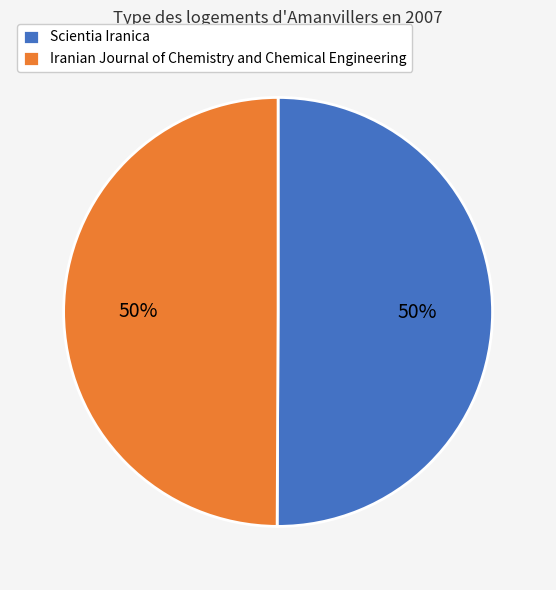

Is it true that Scientia Iranica is 44% of the pie?

False